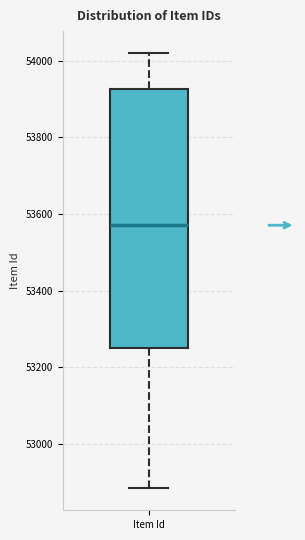

Where is the lower edge of the box for Item Id on the y-axis? The values are not printed on the chart, so give them approximately, as read against the axis.

53260